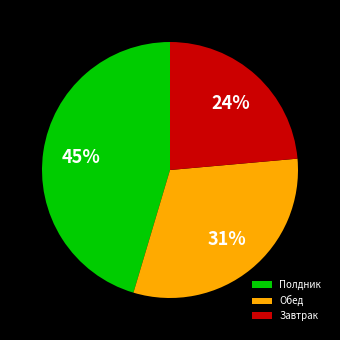

To the nearest percent, what portion does Полдник represent?

45%